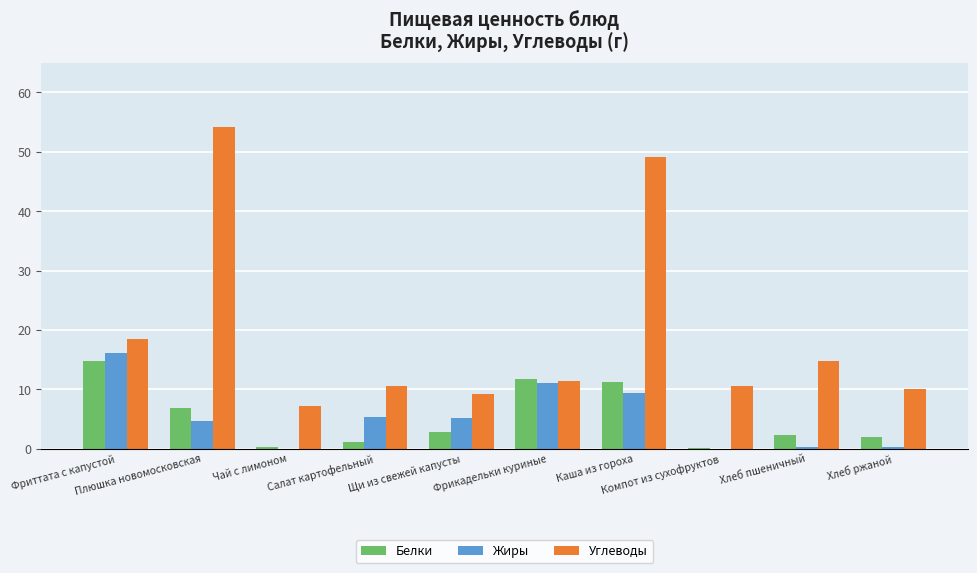

Which series has the widest spread of values?

Углеводы